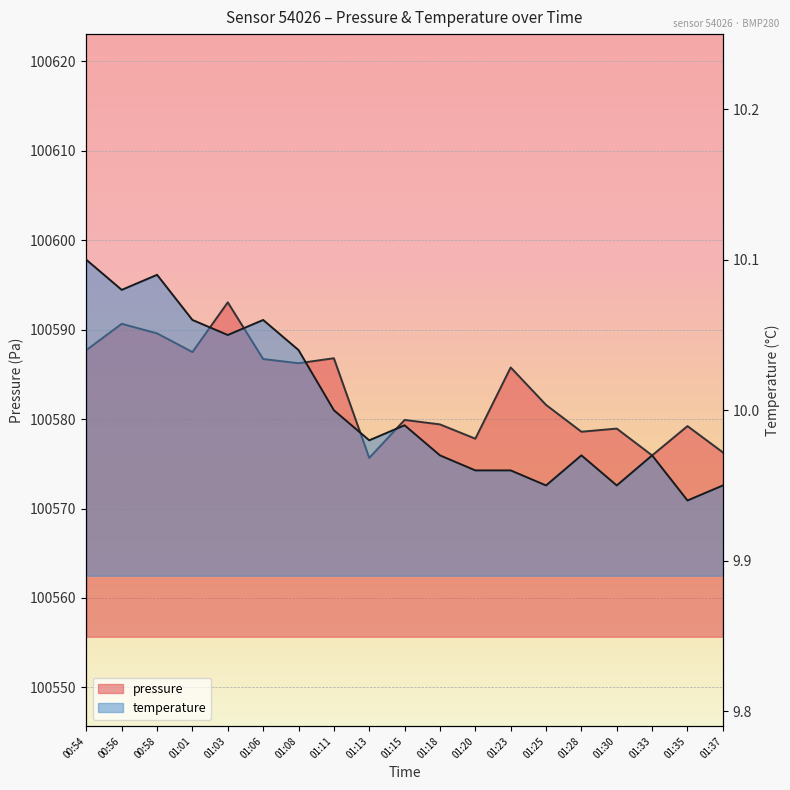

Which series has the largest range (max minus min)?

pressure